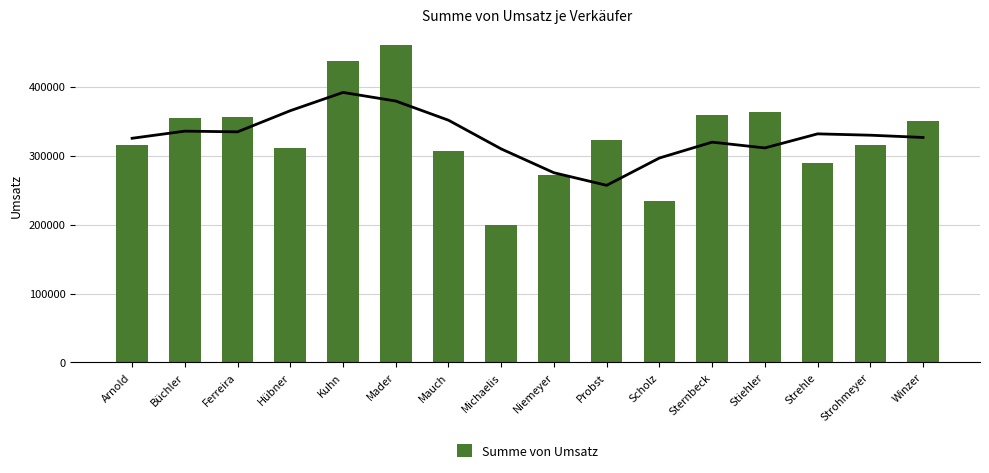

What is the smallest value displayed?

199805